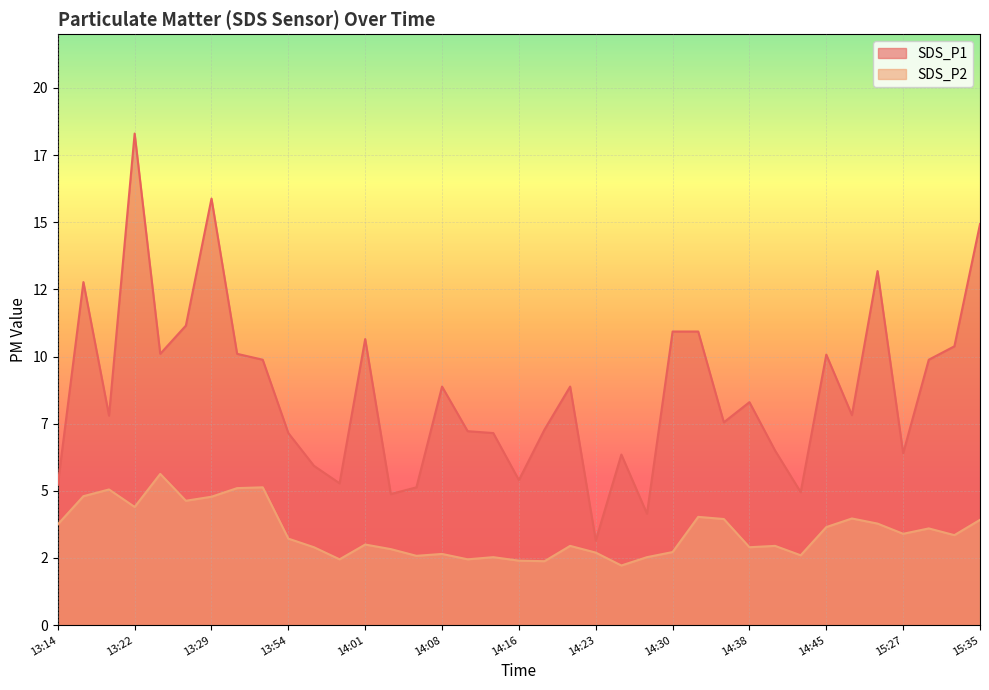

At which category does SDS_P1 reach its first local valley?

13:19